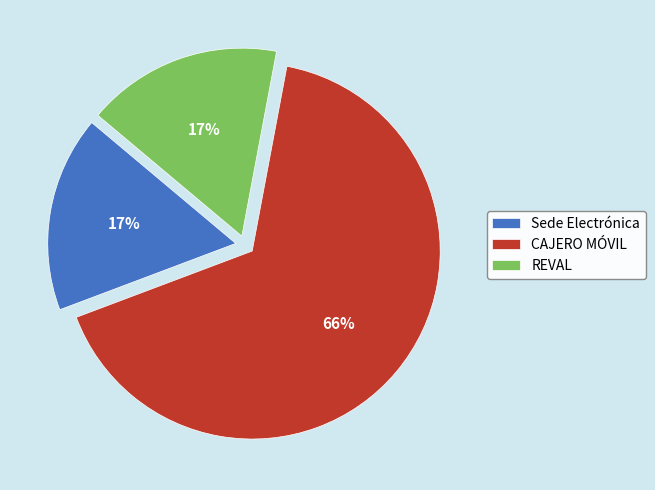

To the nearest percent, what is the combined percentage of REVAL and Sede Electrónica?

34%